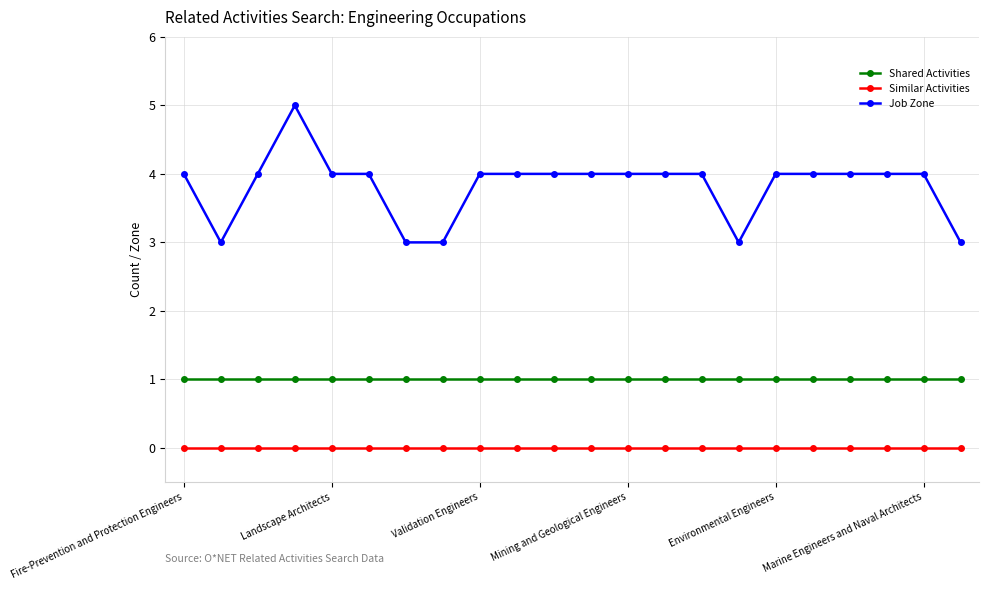

How many lines are shown in the chart?

3